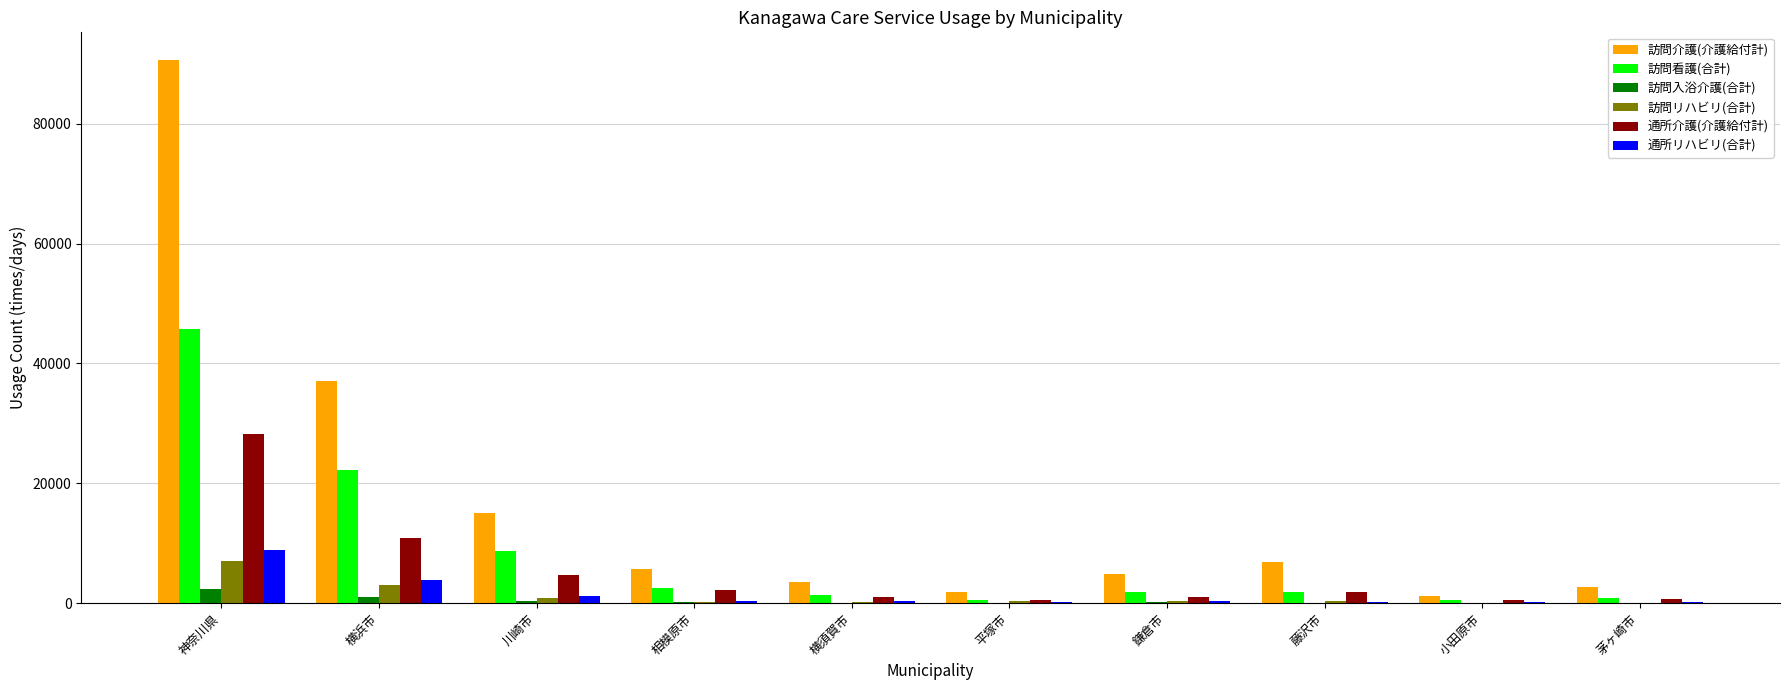

At which category is the sum across all series the highest?

神奈川県